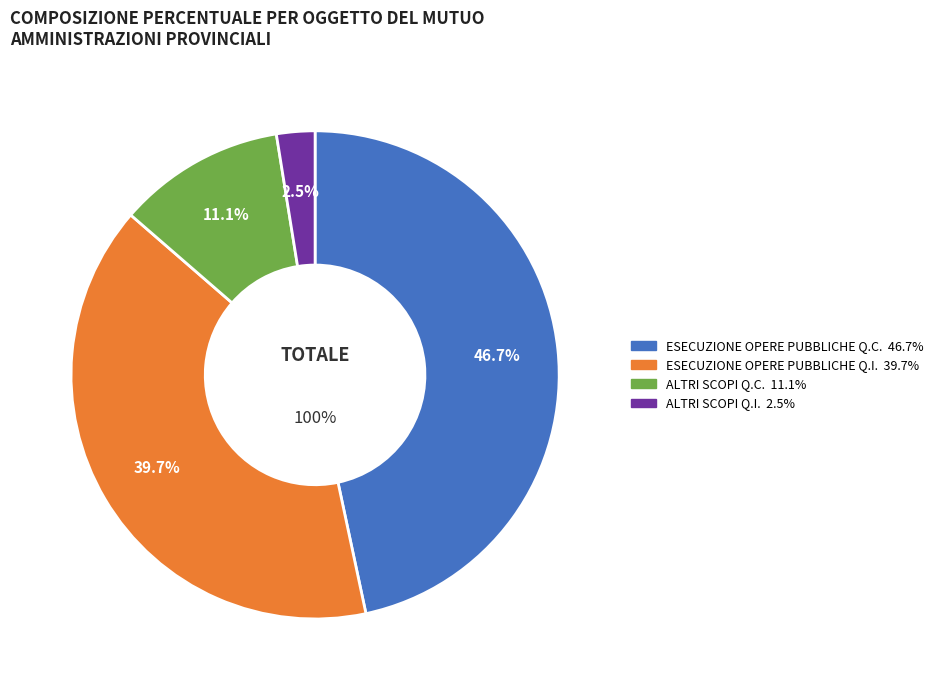

The ESECUZIONE OPERE PUBBLICHE Q.I. slice represents 40% of the pie. True or false?

True